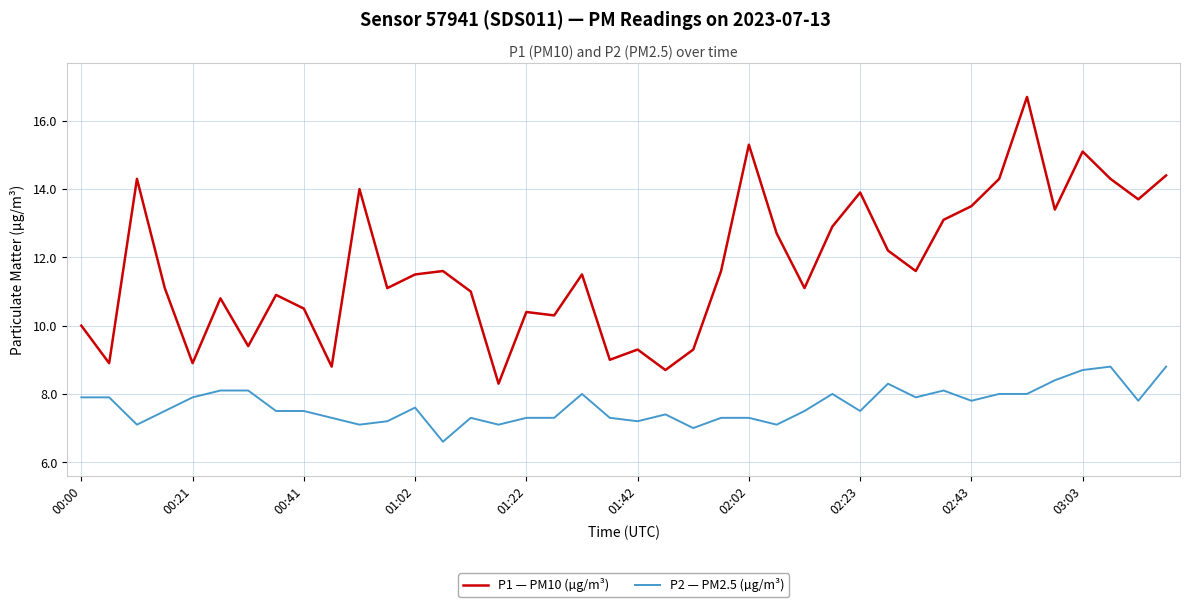

Rank the series by their maximum value, from lowest to highest.

P2 — PM2.5 (µg/m³), P1 — PM10 (µg/m³)